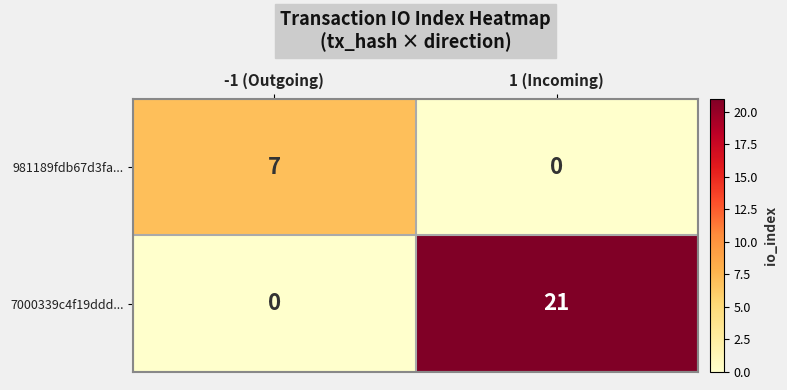

Rank the series by their maximum value, from lowest to highest.

981189fdb67d3fa..., 7000339c4f19ddd...